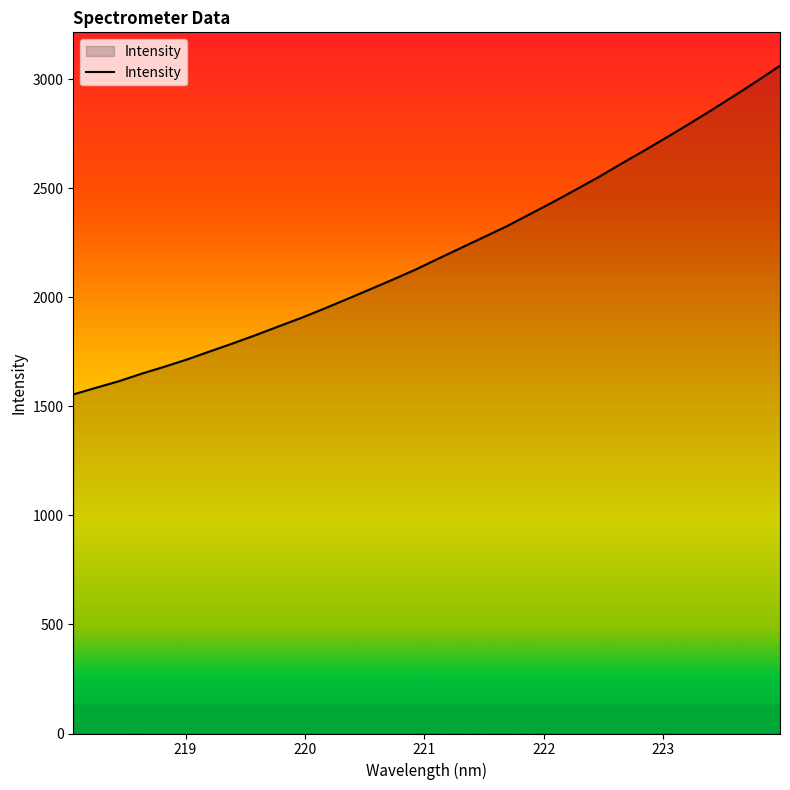

What is the minimum value shown in the chart?

1554.4